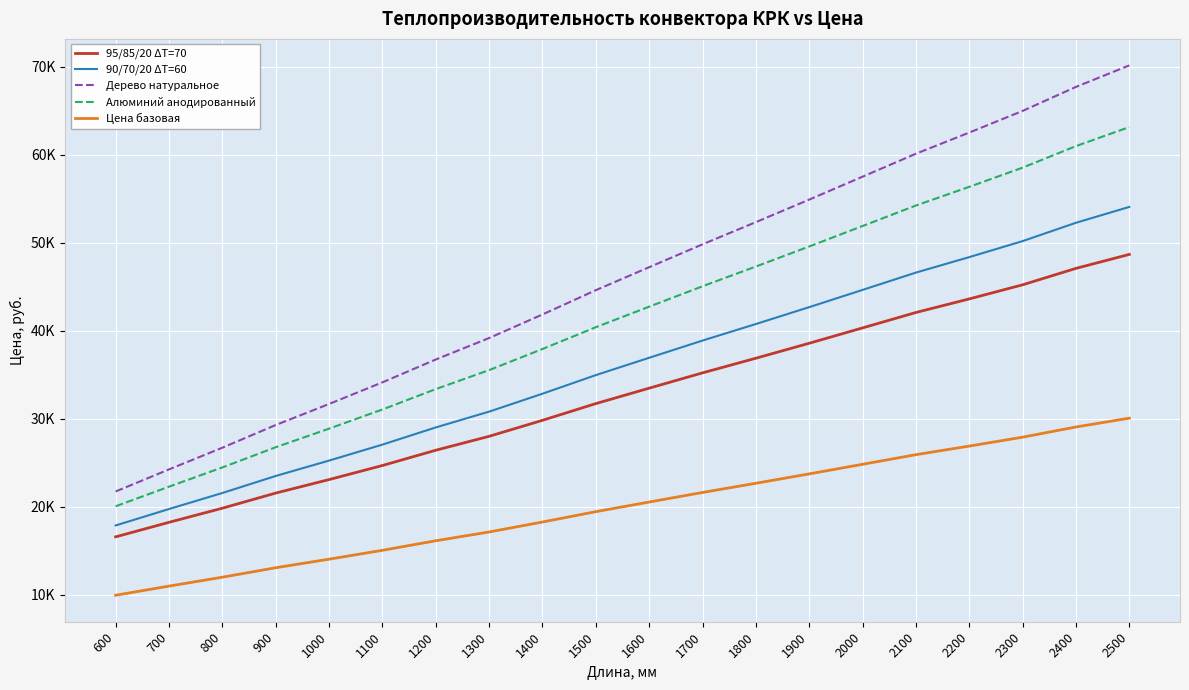

Reading right to left, extract all data points from this chart.

95/85/20 ΔT=70: 48656.7	47070.9	45201.8	43599.5	42056.1	40304.8	38560.8	36859.1	35196.1	33455.8	31702.6	29804.1	27984.6	26404.4	24667.8	23069.2	21536.8	19818.6	18212.7	16562.5
90/70/20 ΔT=60: 54053.8	52252.2	50167.2	48349.0	46589.7	44622.5	42662.6	40745.1	38866.2	36910.0	34940.9	32826.5	30791.1	28995.0	27042.5	25228.0	23479.8	21545.7	19723.8	17857.8
Дерево натуральное: 70136.1	67691.2	64962.9	62501.4	60098.8	57488.3	54885.1	52324.3	49802.1	47202.6	44590.3	41832.5	39153.9	36714.5	34118.7	31661.0	29269.4	26692.0	24226.9	21717.6
Алюминий анодированный: 63127.8	60963.2	58515.3	56334.1	54211.9	51881.7	49558.9	47278.4	45036.5	42717.3	40385.3	37907.9	35509.6	33350.6	31035.1	28857.6	26746.4	24449.4	22264.6	20035.6
Цена базовая: 30048.6	29047.1	27888.0	26877.3	25899.3	24805.7	23716.2	22650.2	21605.8	20518.3	19423.7	18248.3	17116.8	16118.4	15033.0	14024.3	13052.5	11977.3	10964.5	9927.2